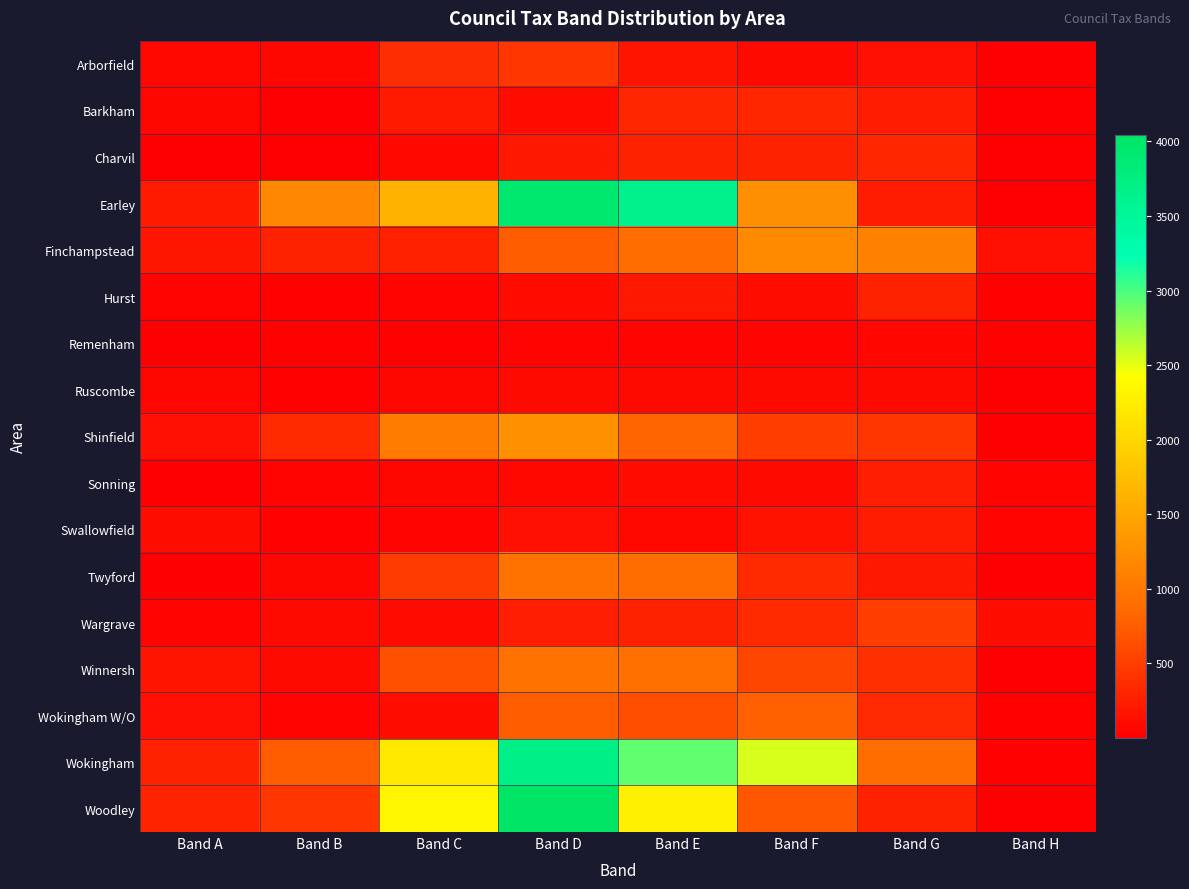

At which category does the chart reach its minimum across all series?

Band B